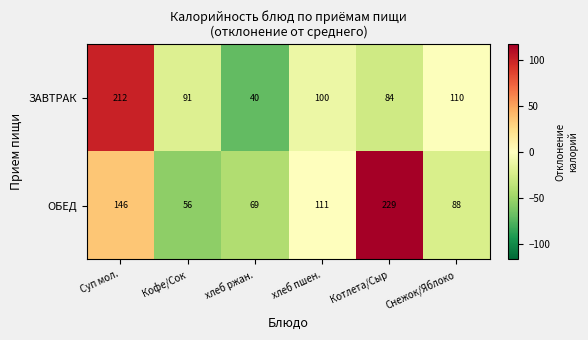

How many series are shown in this chart?

2